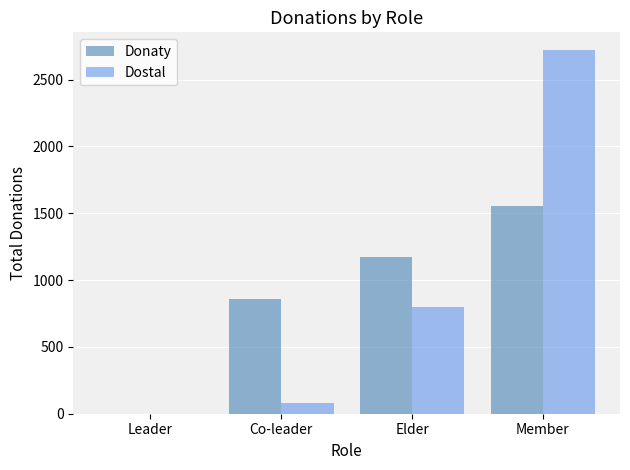

How many values in Dostal are above zero?

3